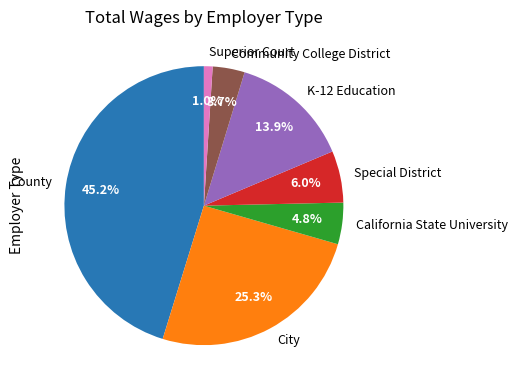

To the nearest percent, what is the average slice percentage?

14%